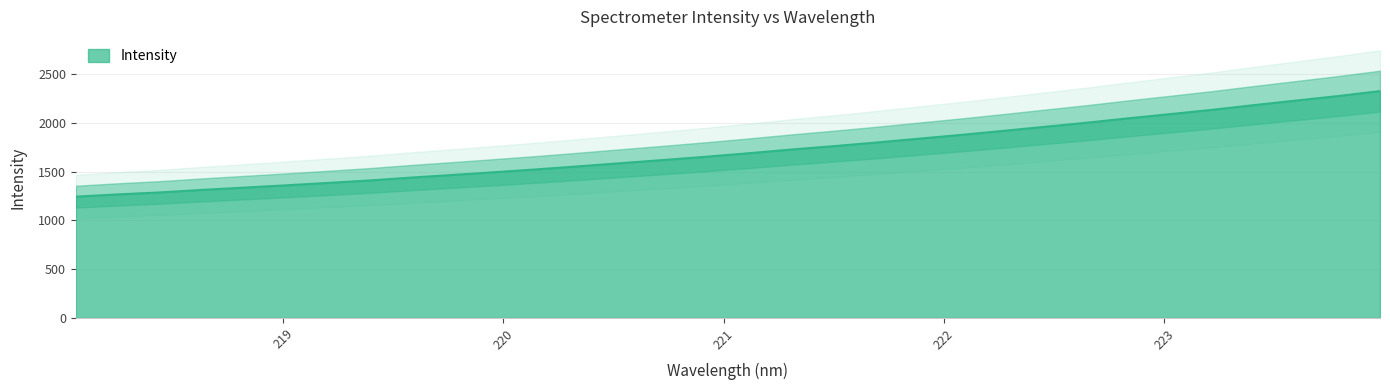

What is the change in value from 218.6332 to 218.8244?

+23.5